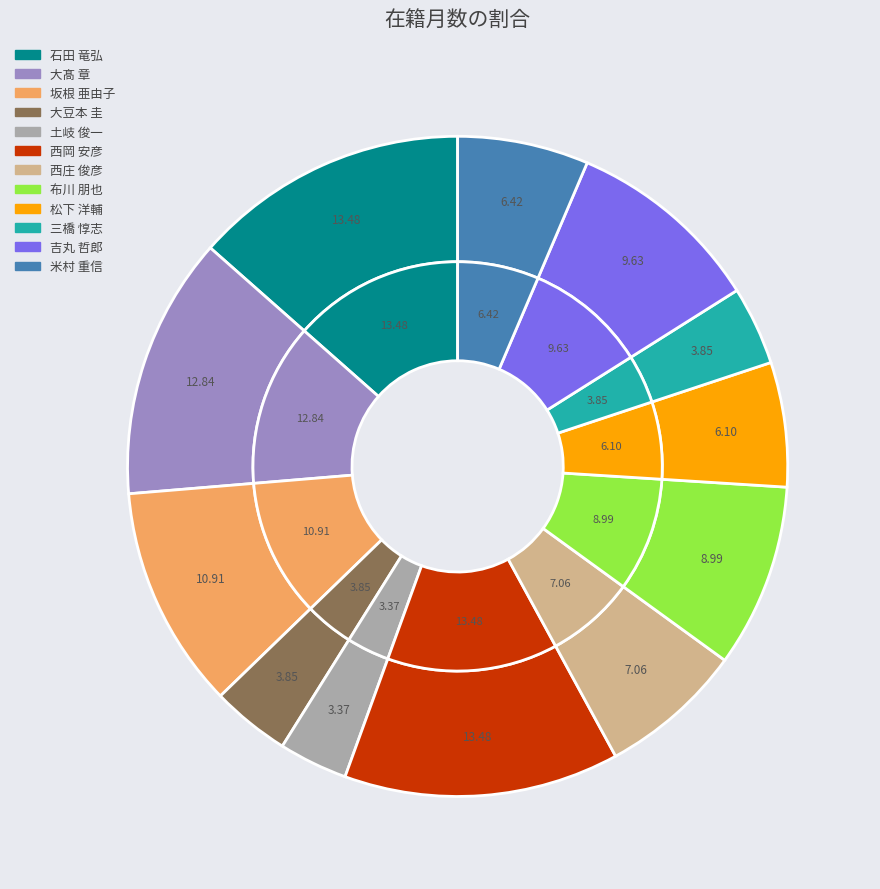

Rank the categories by value from lowest to highest.

土岐 俊一, 大豆本 圭, 三橋 惇志, 松下 洋輔, 米村 重信, 西庄 俊彦, 布川 朋也, 吉丸 哲郎, 坂根 亜由子, 大髙 章, 石田 竜弘, 西岡 安彦